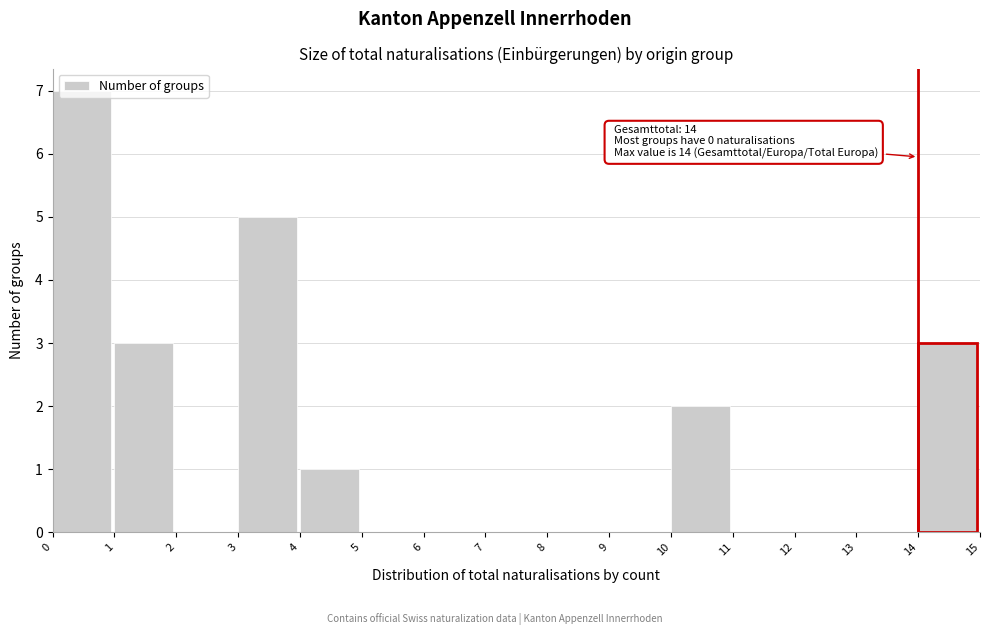

Which range on the x-axis has the tallest bar?

0 to 1